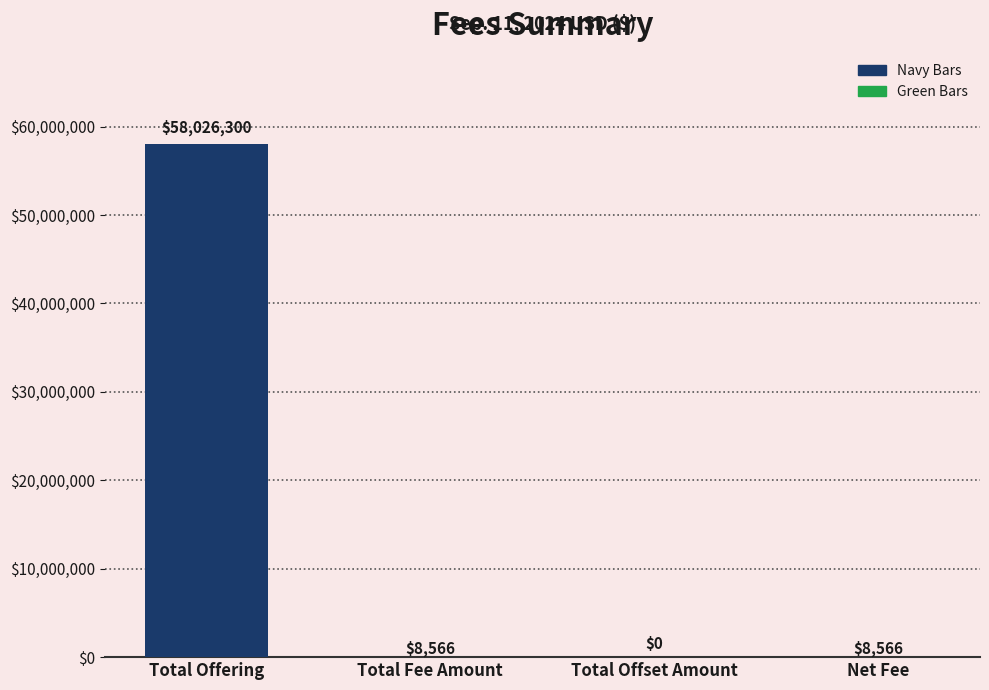

True or false: the data shows 8566 at Total Fee Amount.

True